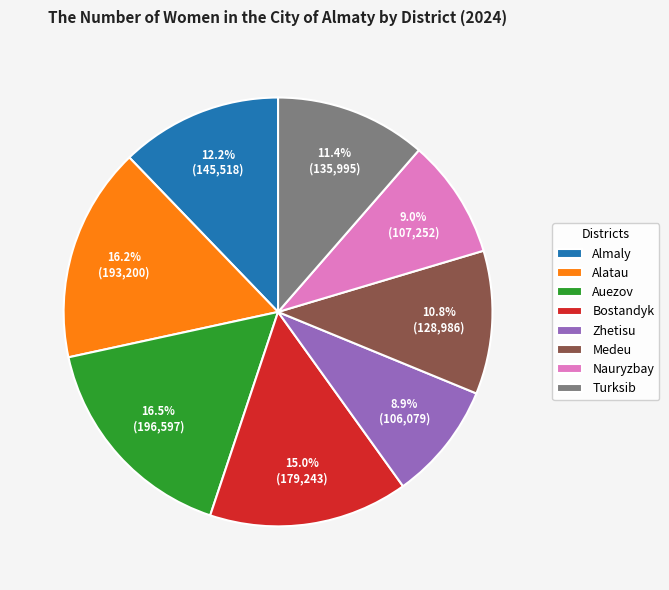

To the nearest percent, what is the difference between the Almaly and Alatau slice percentages?

4%